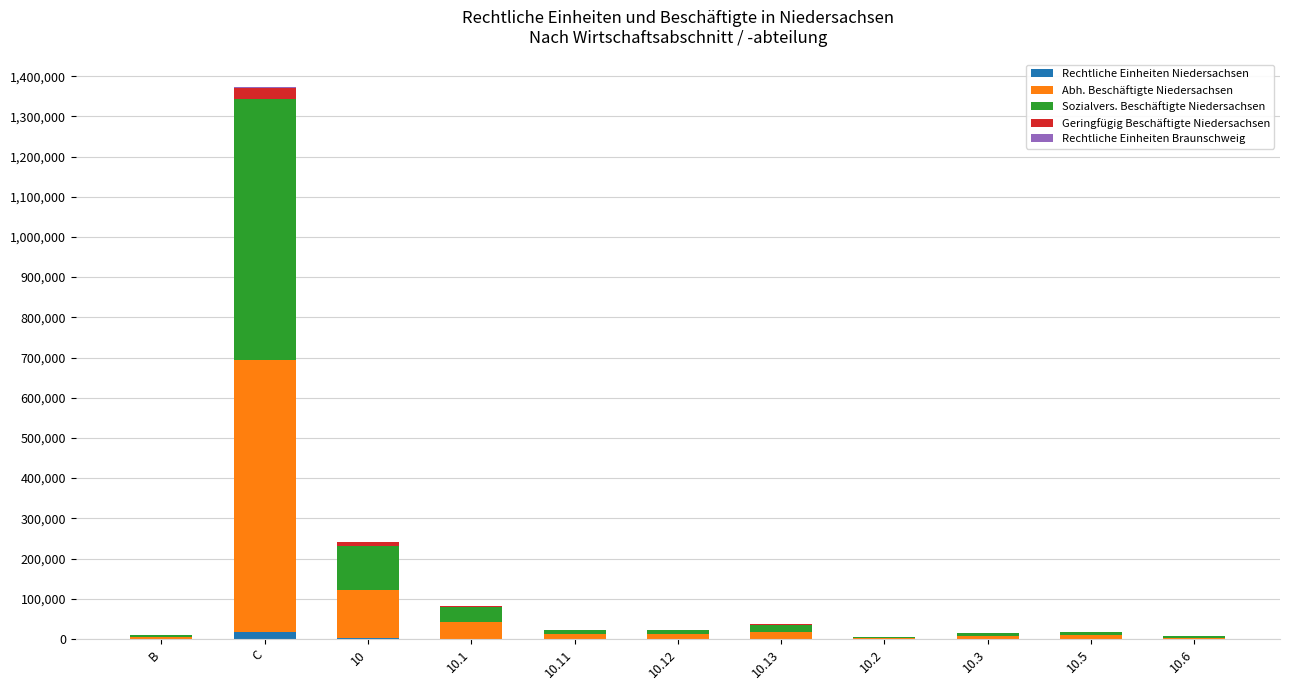

What is the sum of all Rechtliche Einheiten Niedersachsen values?

20814